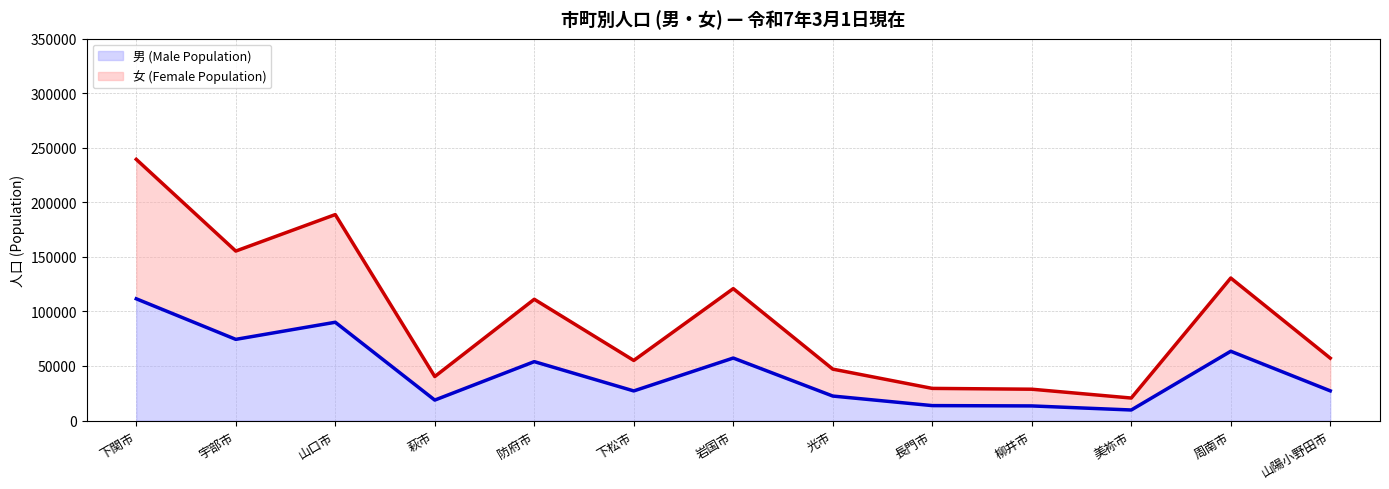

How many lines are shown in the chart?

2